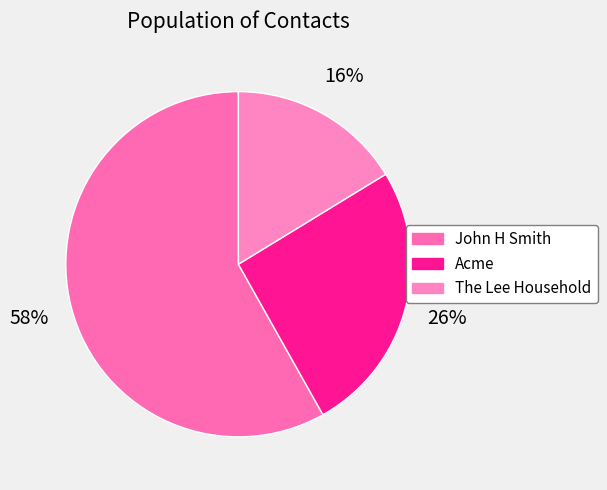

To the nearest percent, what is the average slice percentage?

33%